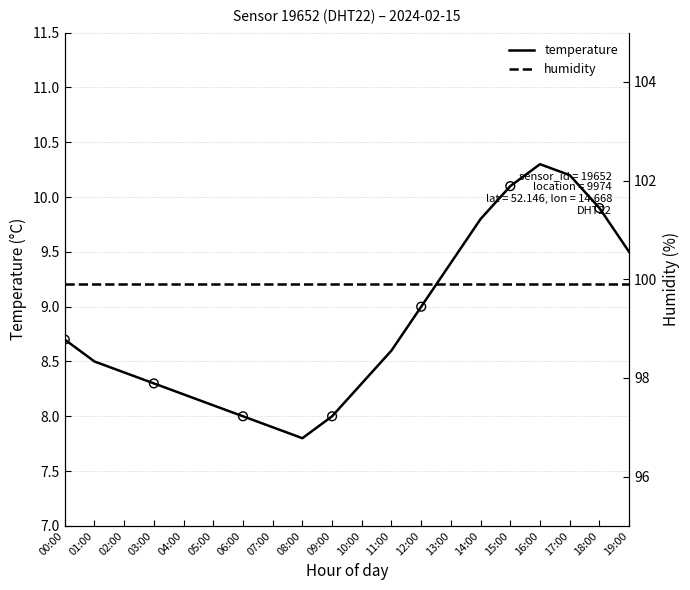

Which has a higher value, 00:00 or 13:00?

13:00